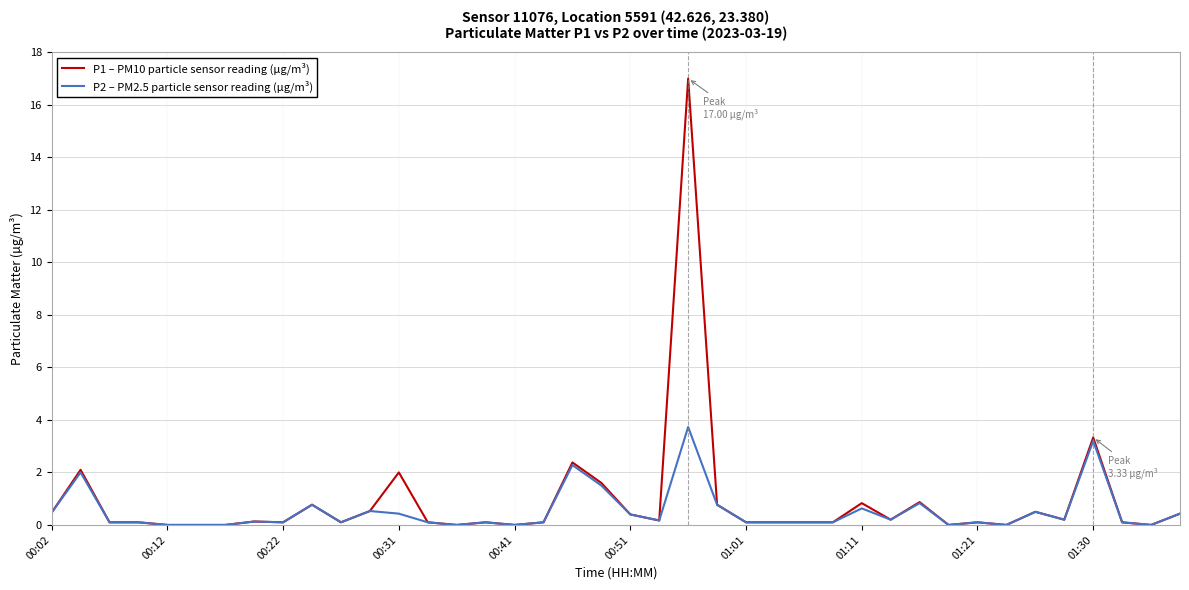

List the series in order of their peak value, highest first.

P1 – PM10 particle sensor reading (µg/m³), P2 – PM2.5 particle sensor reading (µg/m³)